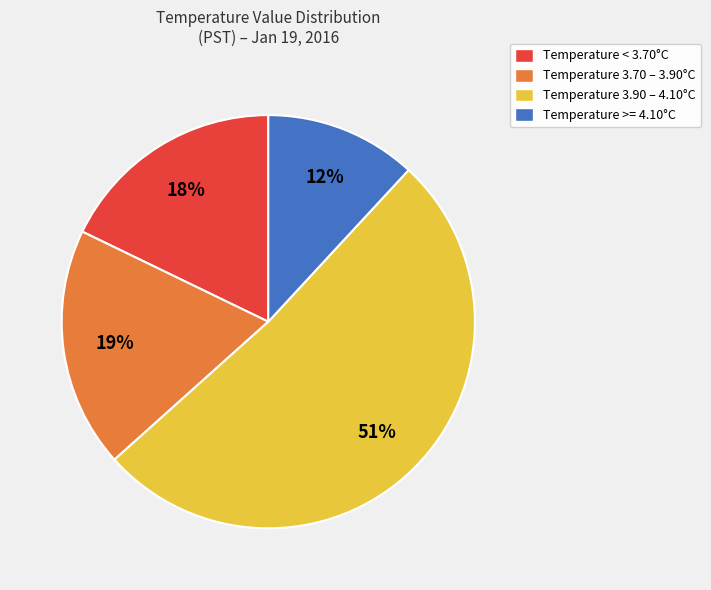

To the nearest percent, what portion does Temperature < 3.70°C represent?

18%